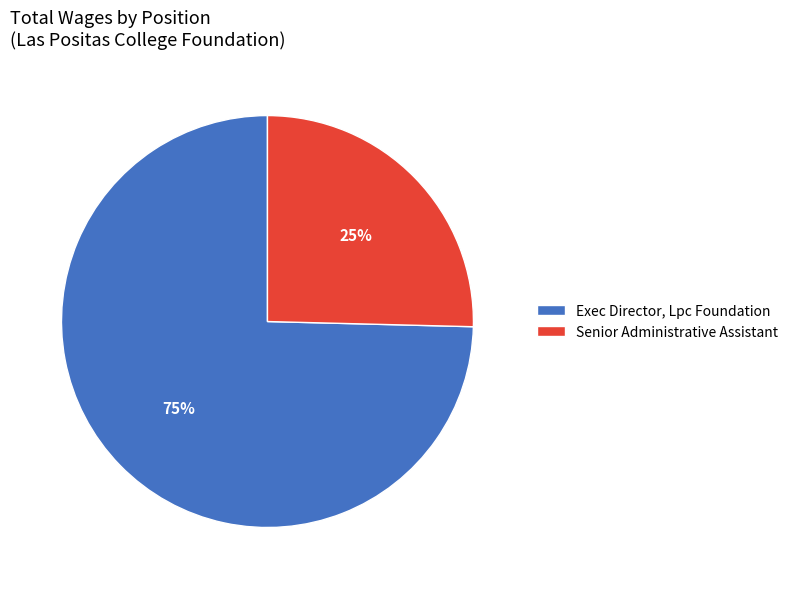

Is it true that Exec Director, Lpc Foundation is 75% of the pie?

True